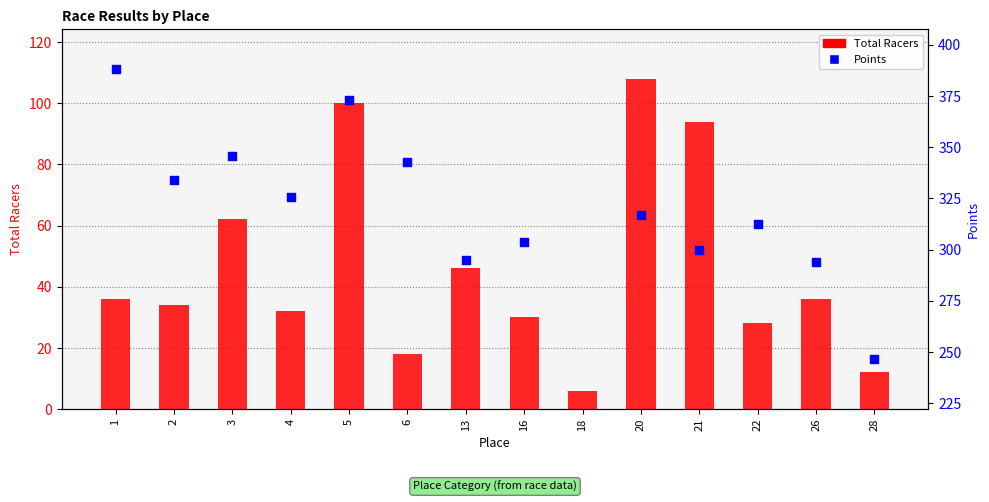

At which category is the sum across all series the highest?

5